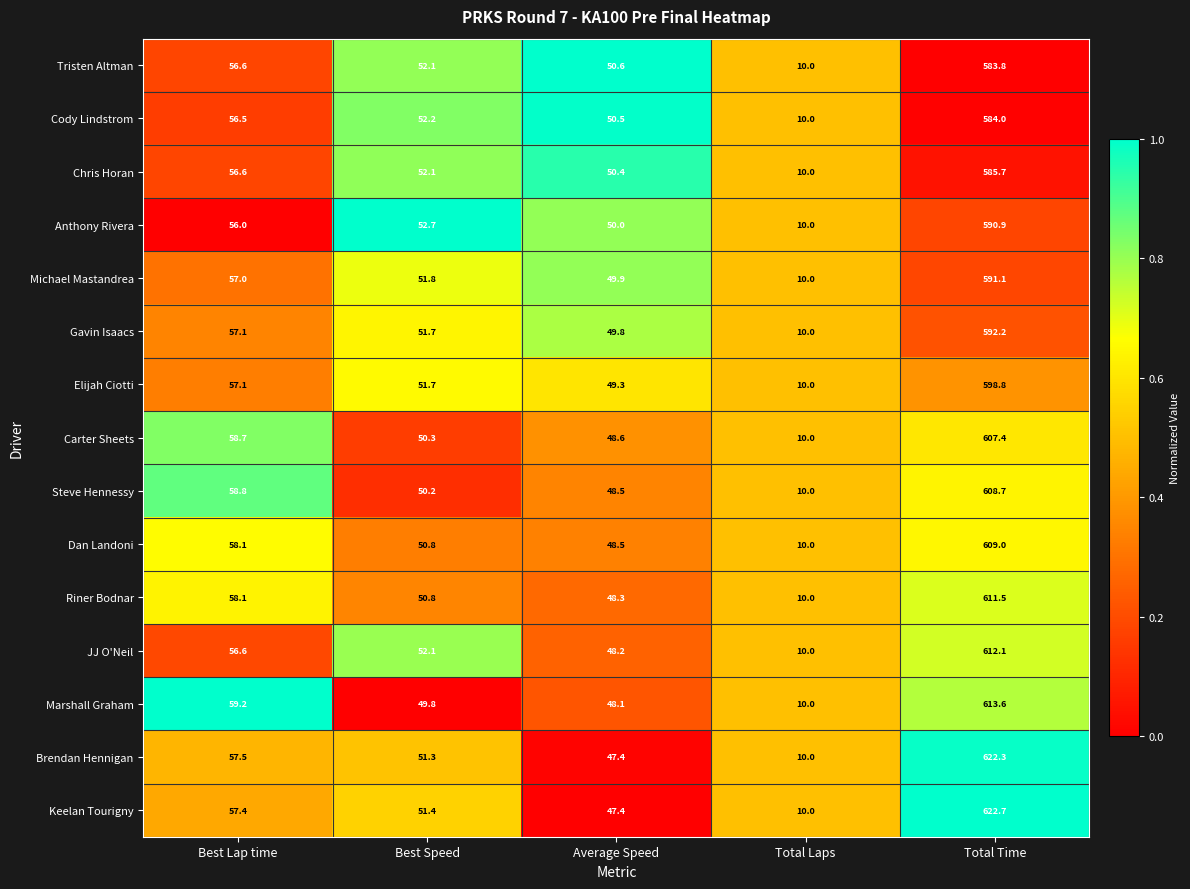

The Carter Sheets series shows 10.0 at Total Laps. True or false?

True